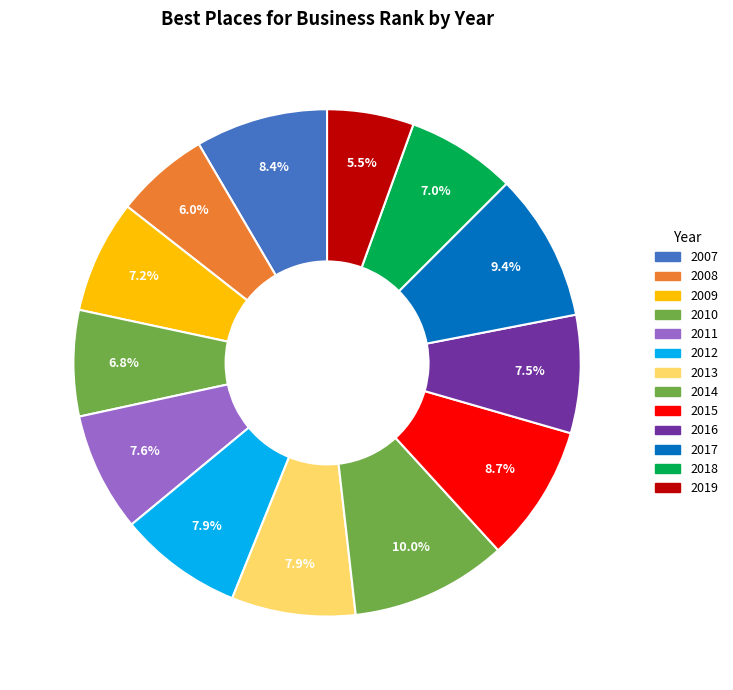

What is the total percentage of 2010 and 2017?

16.2%